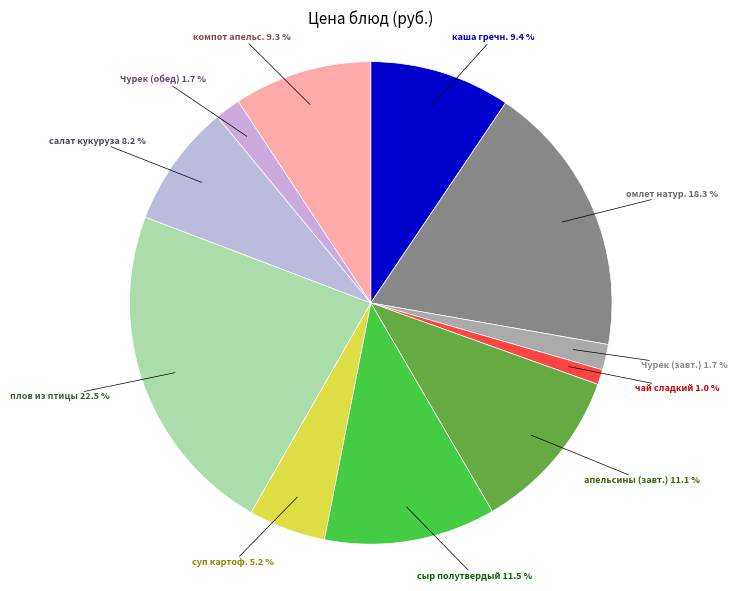

Which slice is the largest?

плов из птицы 22.5 %